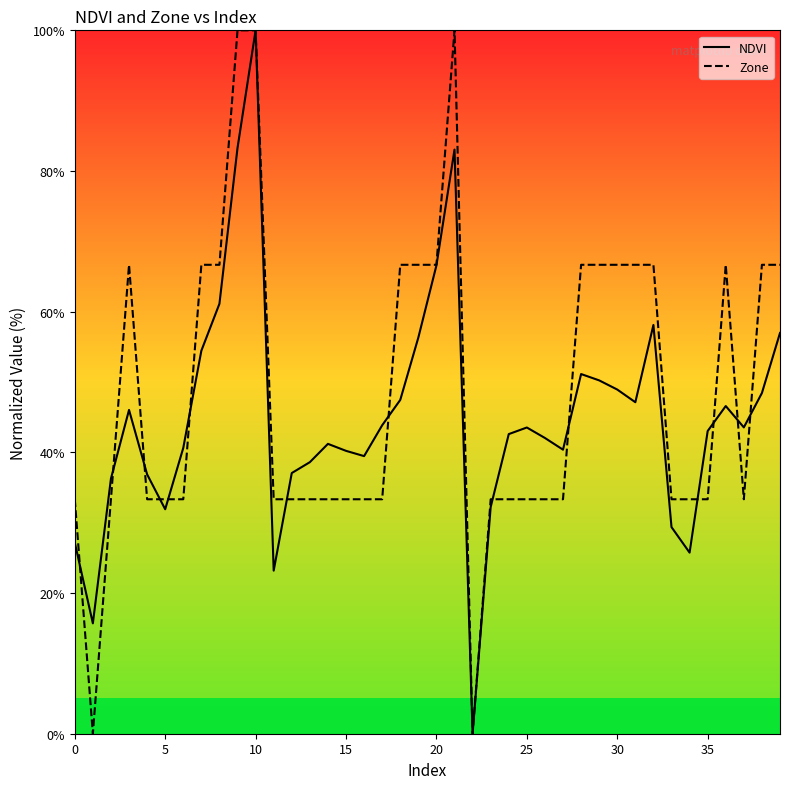

What is the maximum value for Zone?

100.0